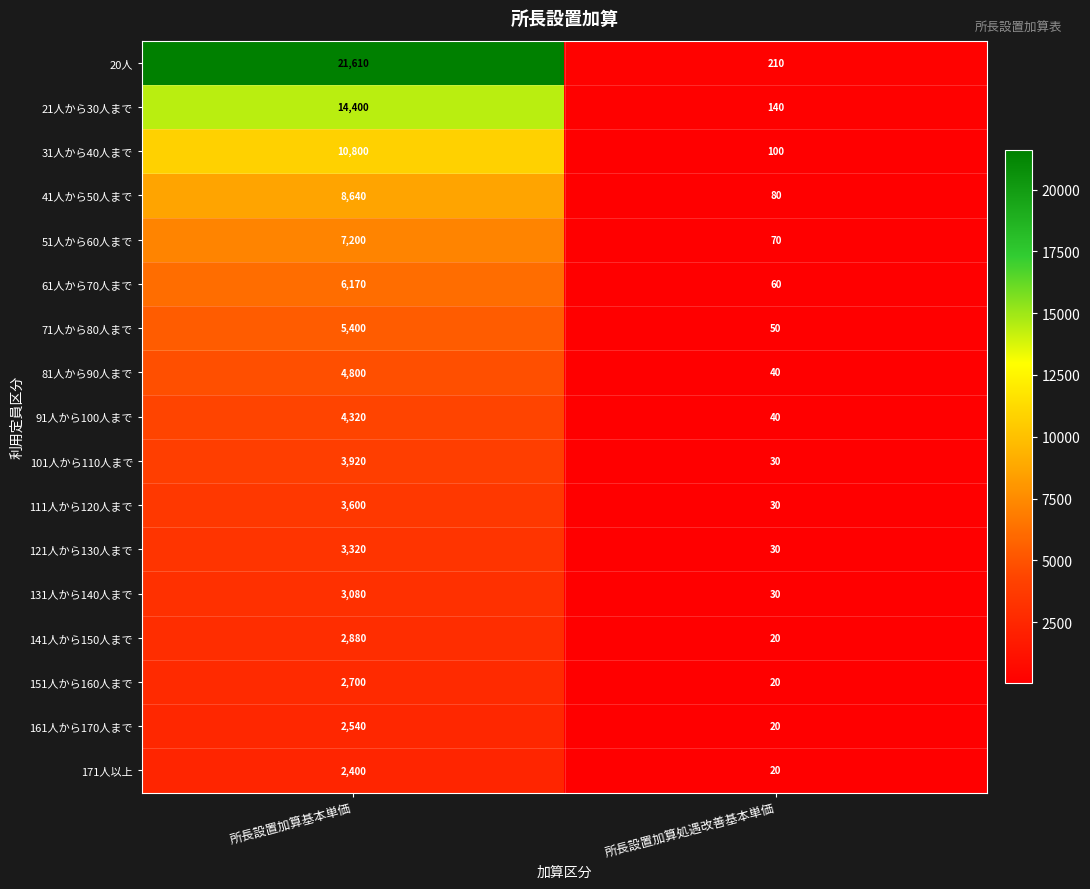

List the series in order of their peak value, lowest first.

171人以上, 161人から170人まで, 151人から160人まで, 141人から150人まで, 131人から140人まで, 121人から130人まで, 111人から120人まで, 101人から110人まで, 91人から100人まで, 81人から90人まで, 71人から80人まで, 61人から70人まで, 51人から60人まで, 41人から50人まで, 31人から40人まで, 21人から30人まで, 20人